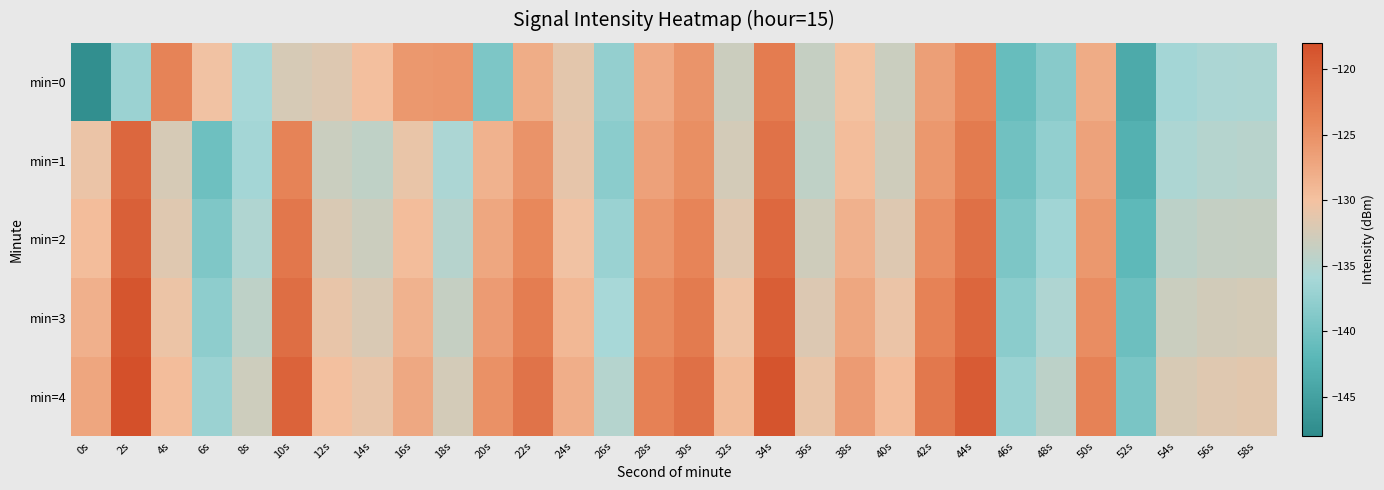

At how many categories does at least one series exceed -122?

6